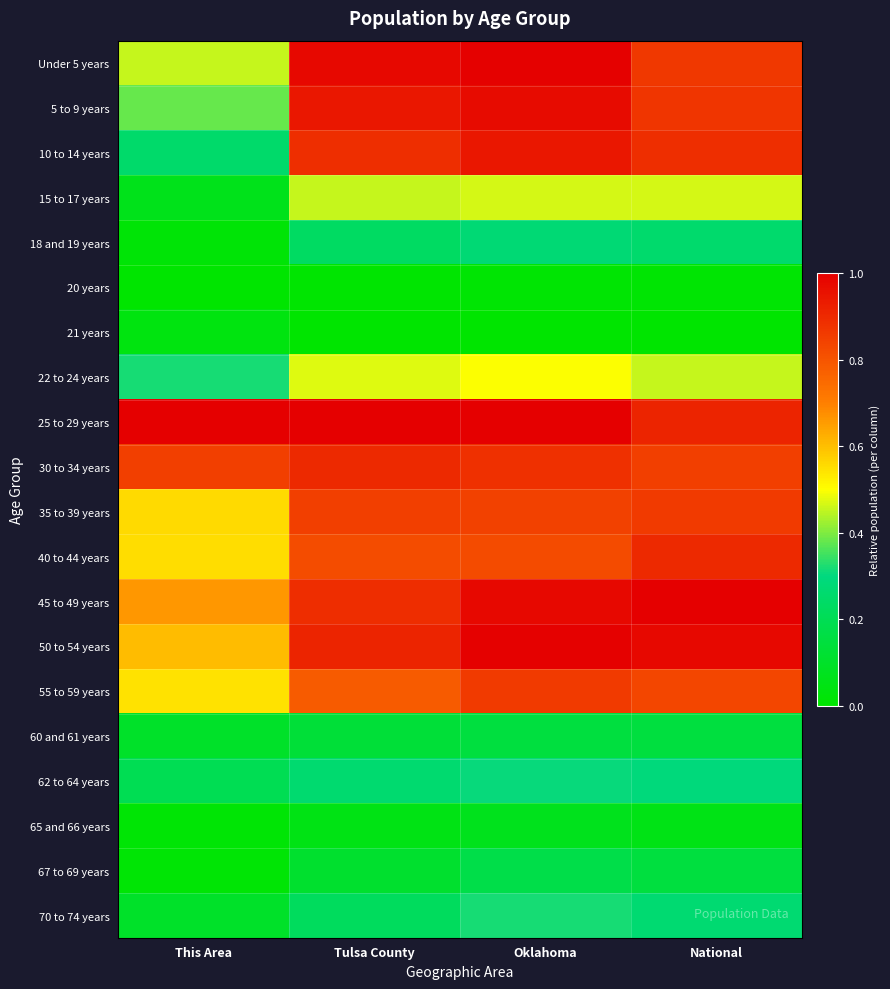

Which series has the largest total across all categories?

25 to 29 years